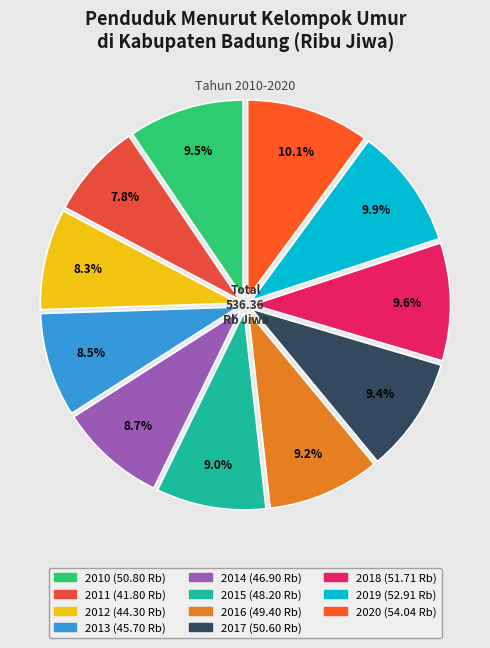

Count the number of slices in the pie.

11